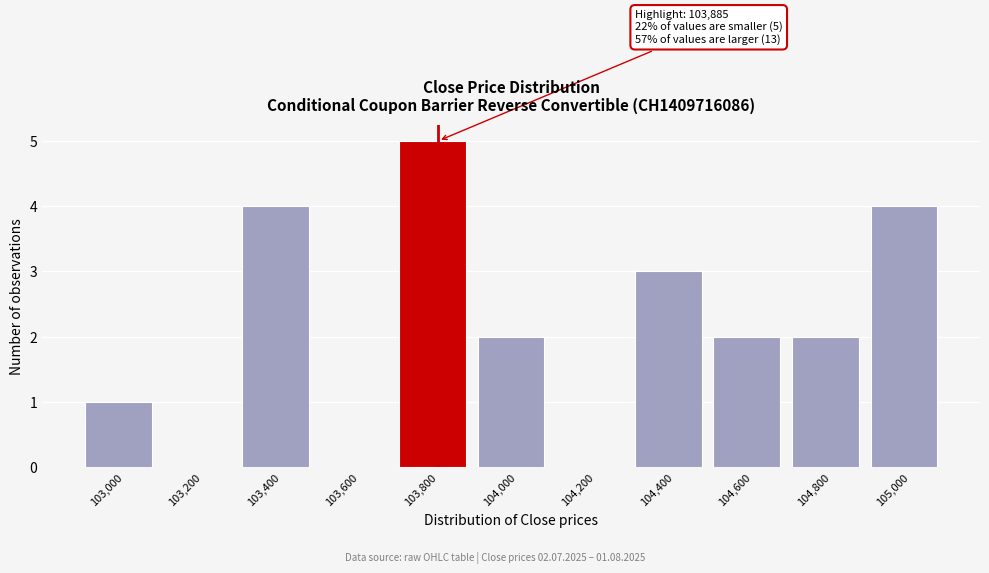

Reading left to right, extract all data points from this chart.

103,000=1	103,200=0	103,400=4	103,600=0	103,800=5	104,000=2	104,200=0	104,400=3	104,600=2	104,800=2	105,000=4